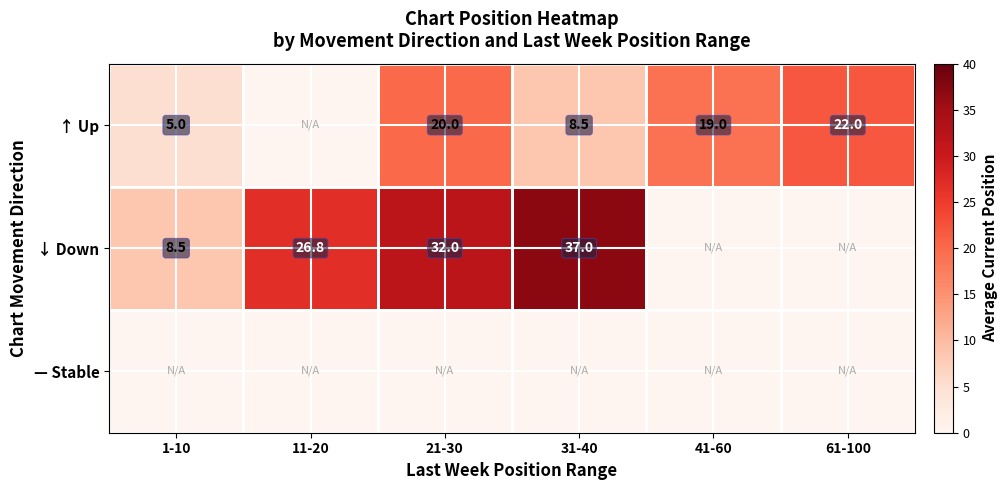

At which category is the sum across all series the highest?

21-30